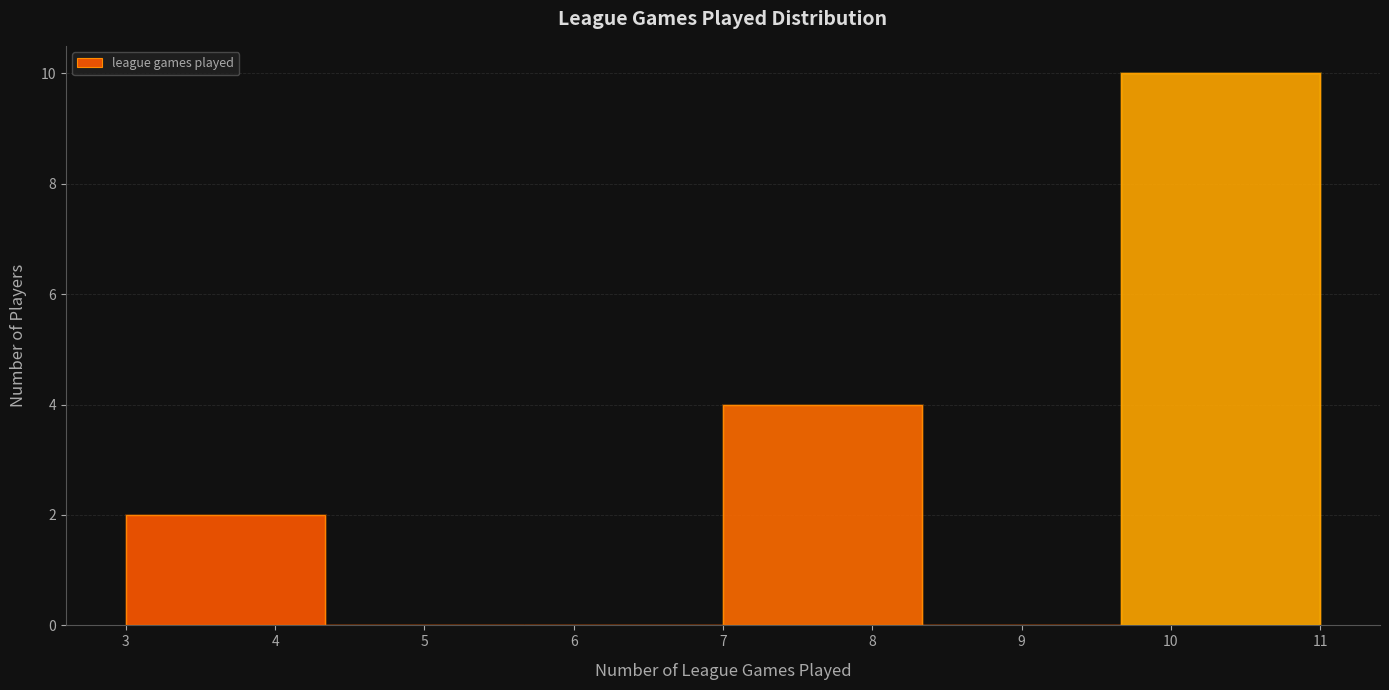

Over which range of the x-axis is the bar tallest?

9.7 to 11.0